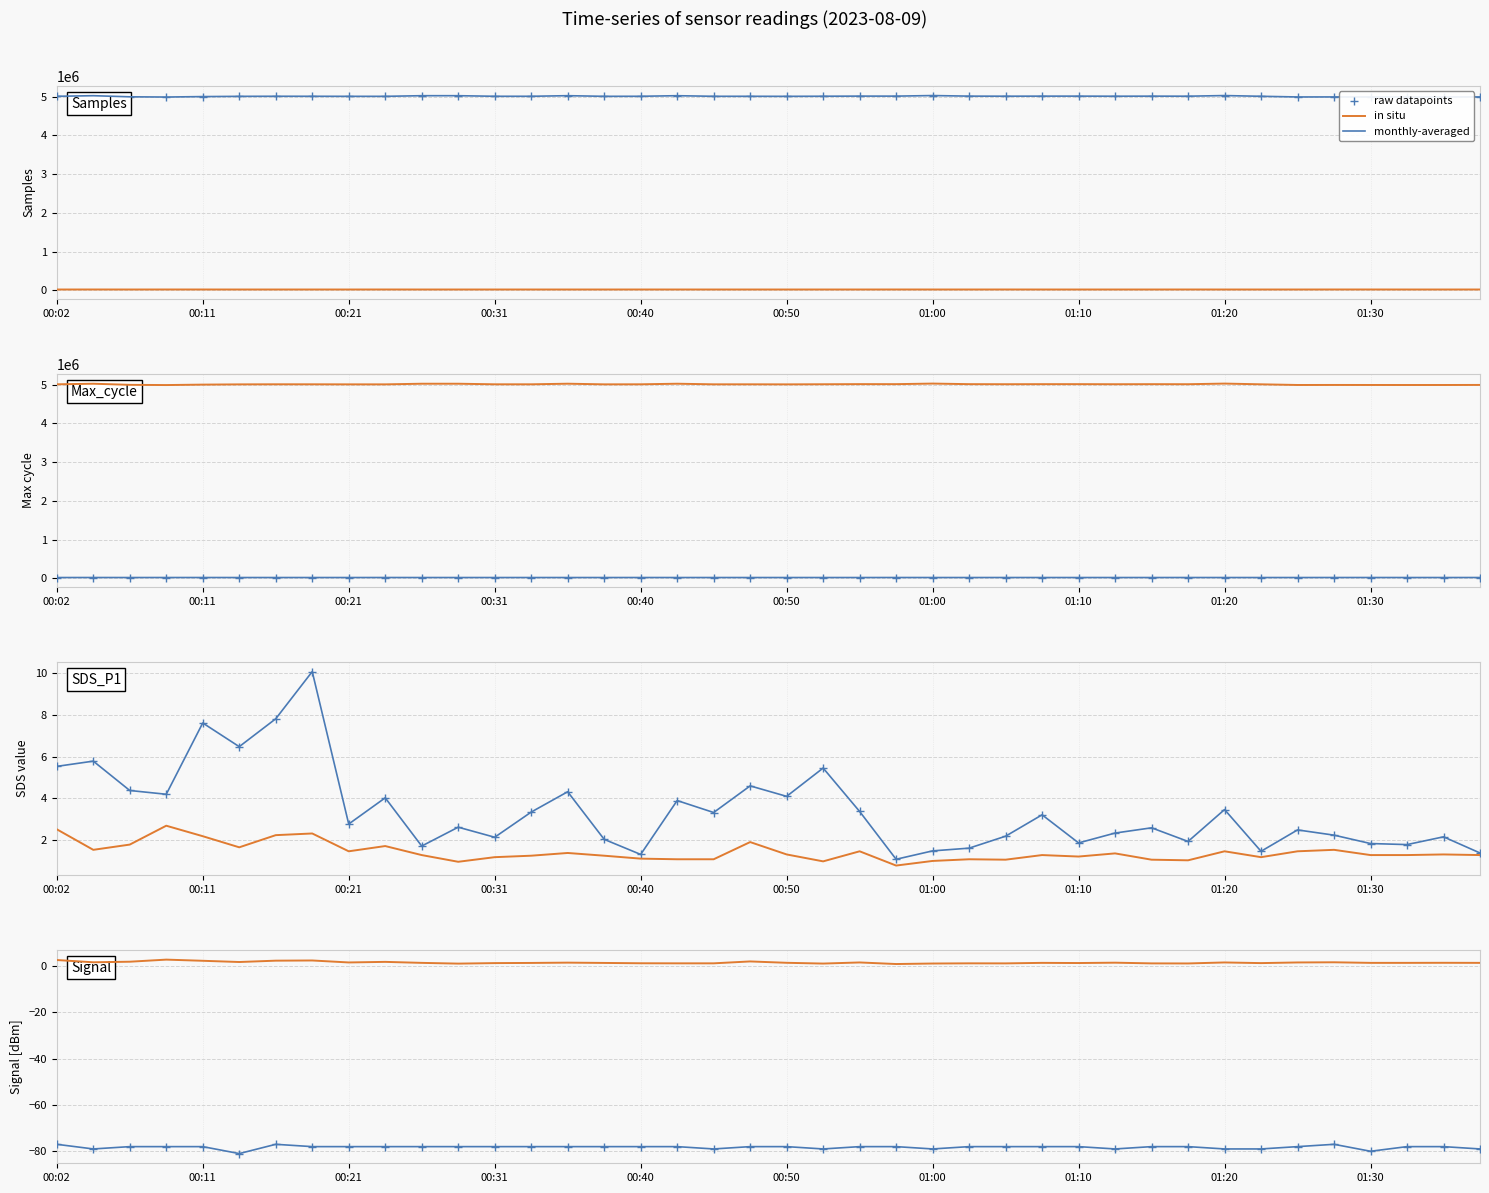

Is the value of monthly-averaged at 01:00 greater than the value of in situ at 11?

No